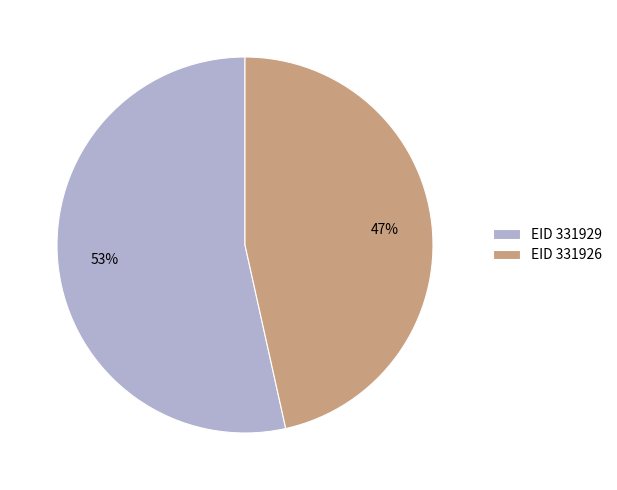

The EID 331926 slice represents 47% of the pie. True or false?

True